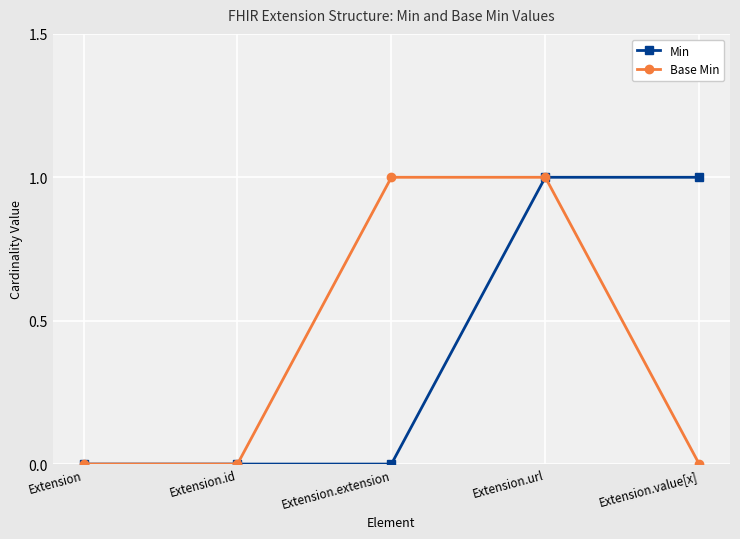

The Min series shows 0 at Extension.extension. True or false?

True